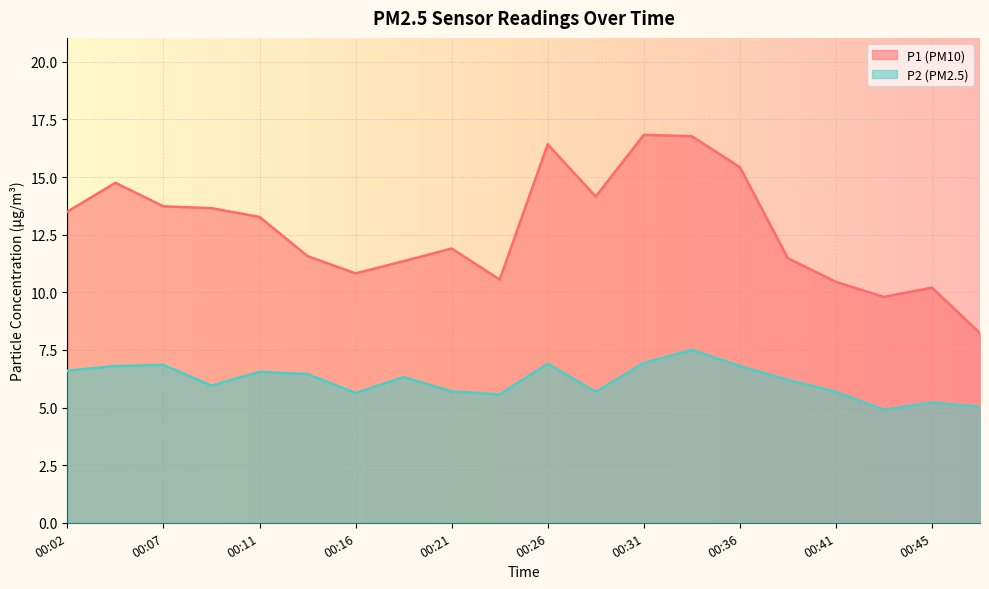

True or false: P2 has more than 1 points higher than both neighbors.

True